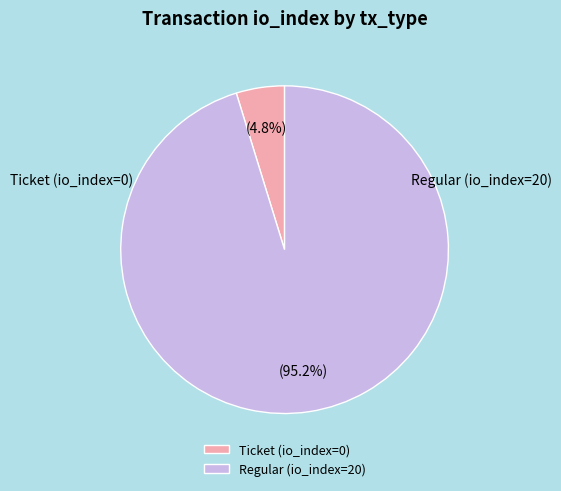

Is the sum of Regular (io_index=20) and Ticket (io_index=0) greater than half?

Yes